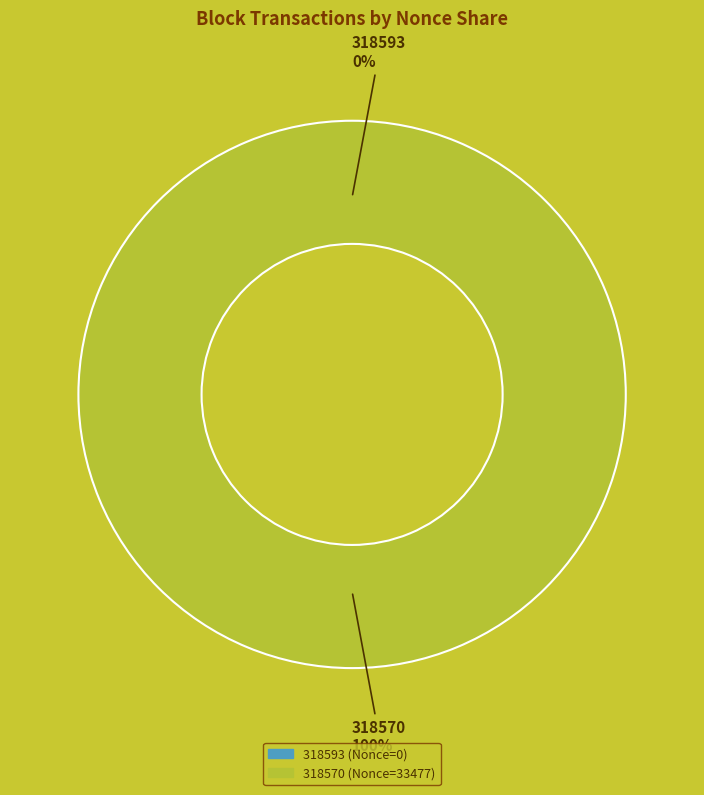

Count the number of slices in the pie.

2